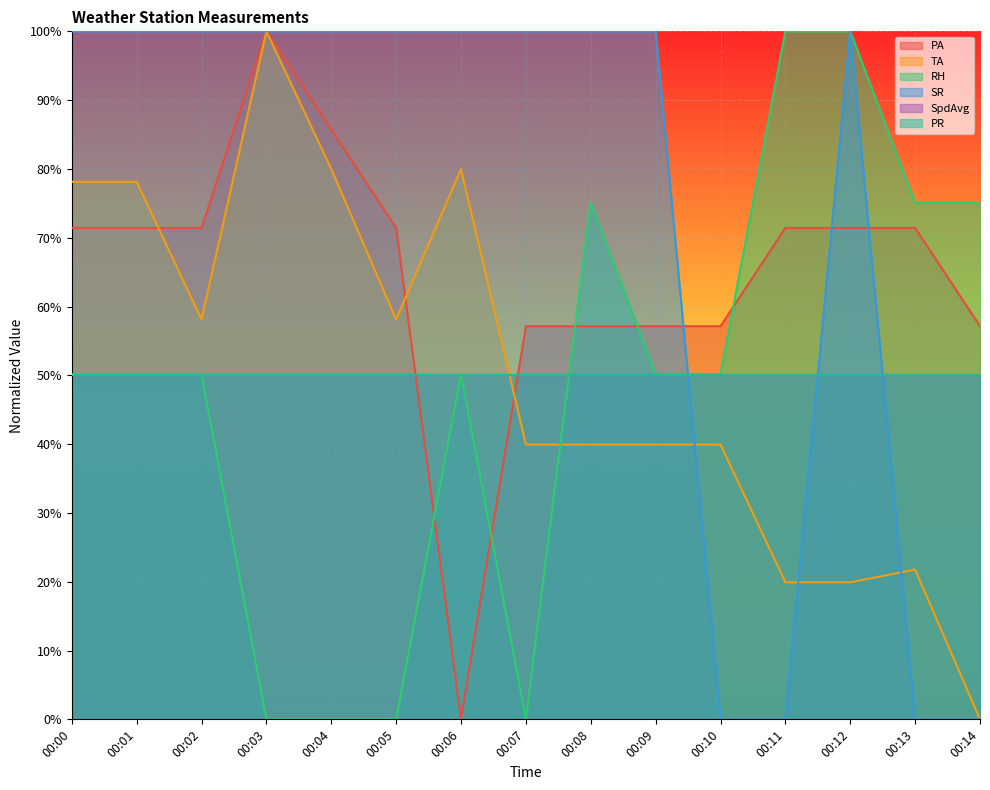

The RH series shows 0.5 at 00:07. True or false?

False